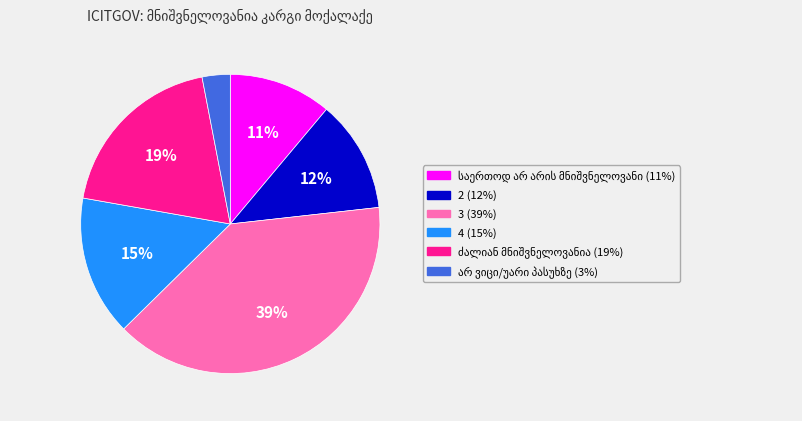

Which slice is the largest?

3